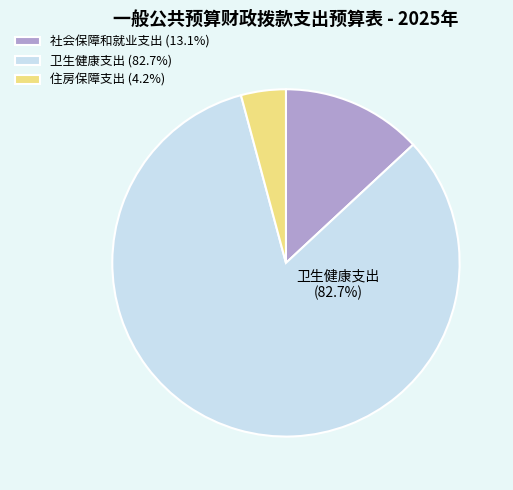

Do 社会保障和就业支出 (13.1%) and 住房保障支出 (4.2%) together represent more than half of the pie?

No